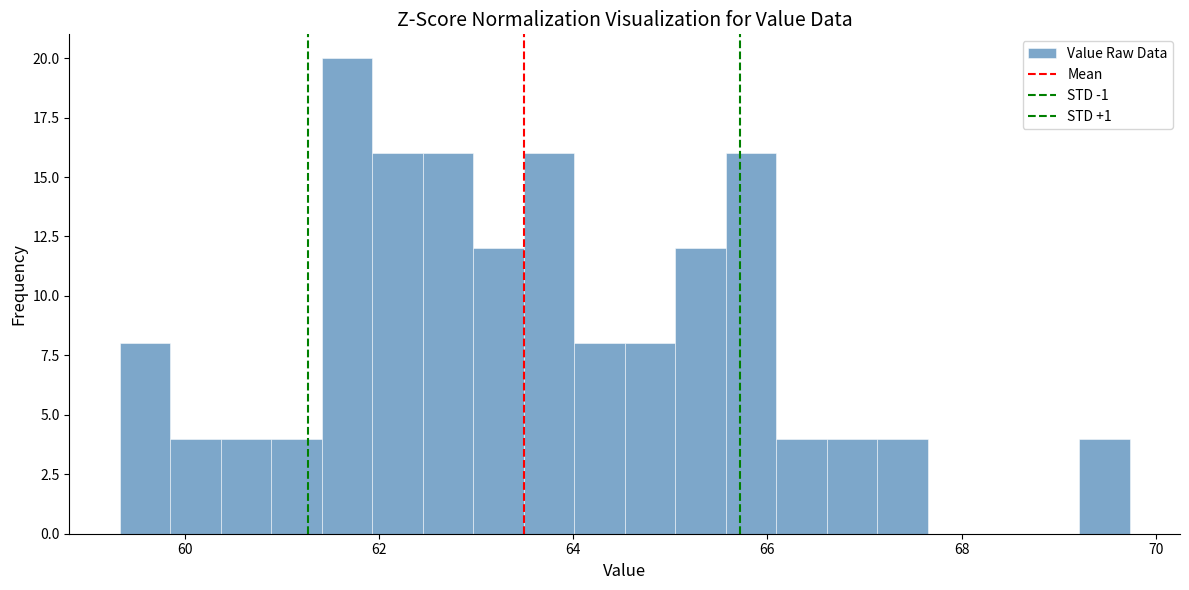

Read against the x-axis, roughly where is the centre of the tallest bar?

61.6